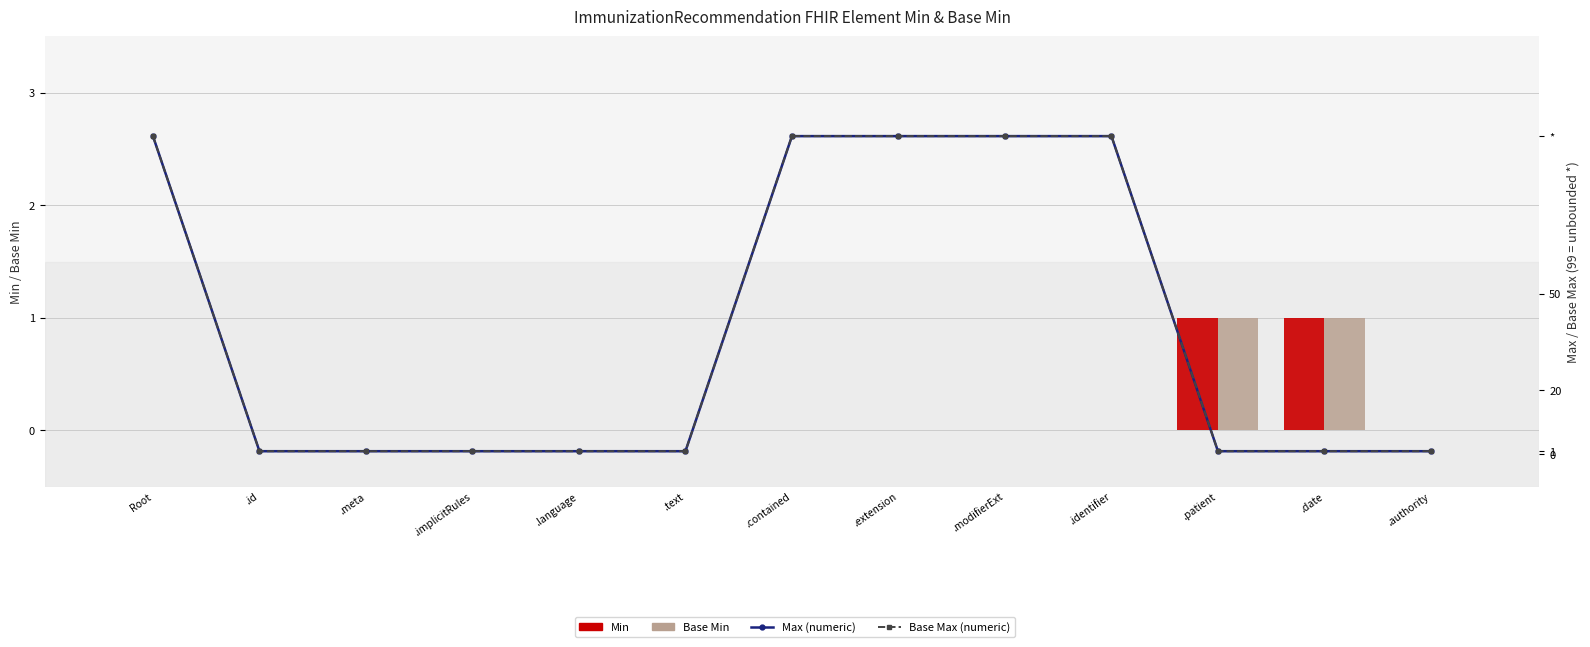

Reading left to right, list all the values displayed in this chart.

Min: 0	0	0	0	0	0	0	0	0	0	1	1	0
Base Min: 0	0	0	0	0	0	0	0	0	0	1	1	0
Max (numeric): 99	1	1	1	1	1	99	99	99	99	1	1	1
Base Max (numeric): 99	1	1	1	1	1	99	99	99	99	1	1	1